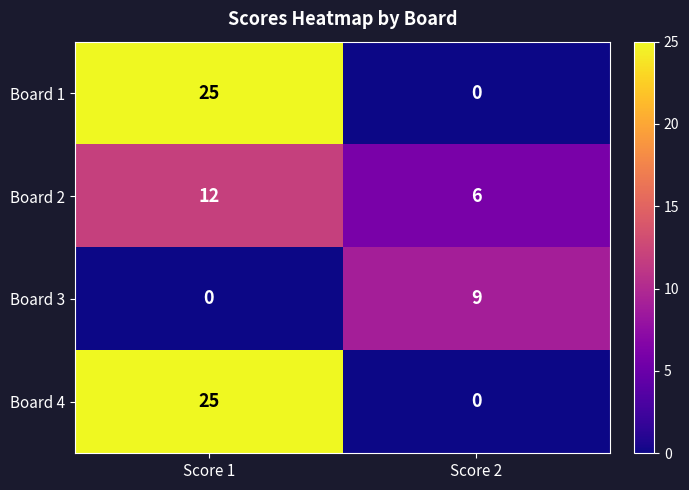

Count the number of categories in the chart.

2